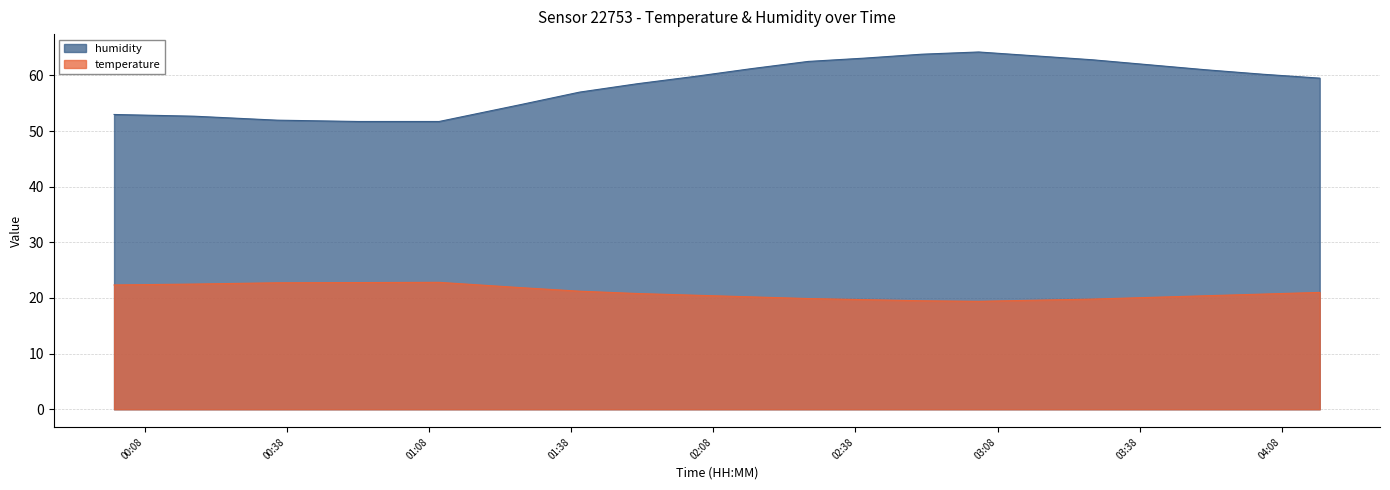

List the series in order of their peak value, highest first.

humidity, temperature